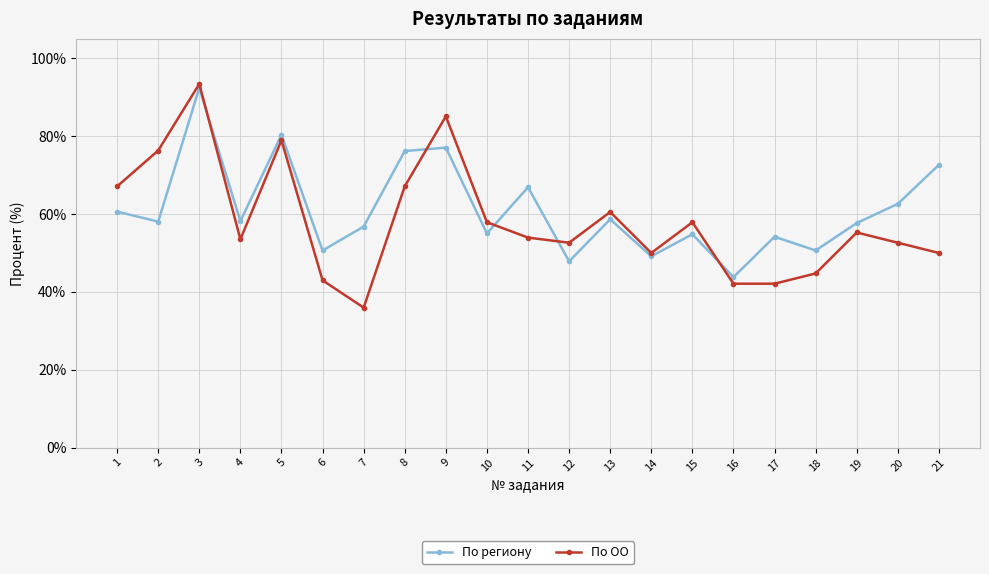

What is the sum of the По ОО values at 6 and 14?

93.0